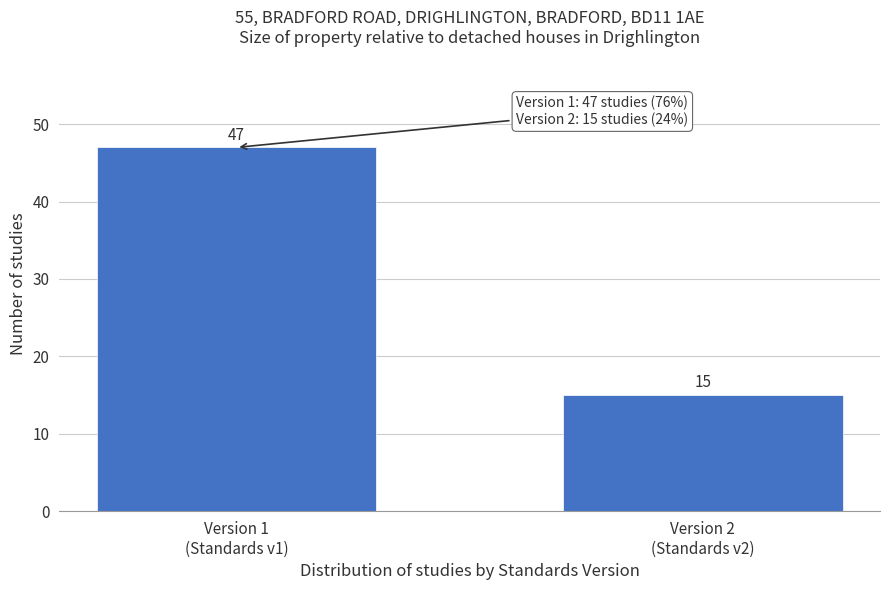

Reading left to right, extract all data points from this chart.

47	15